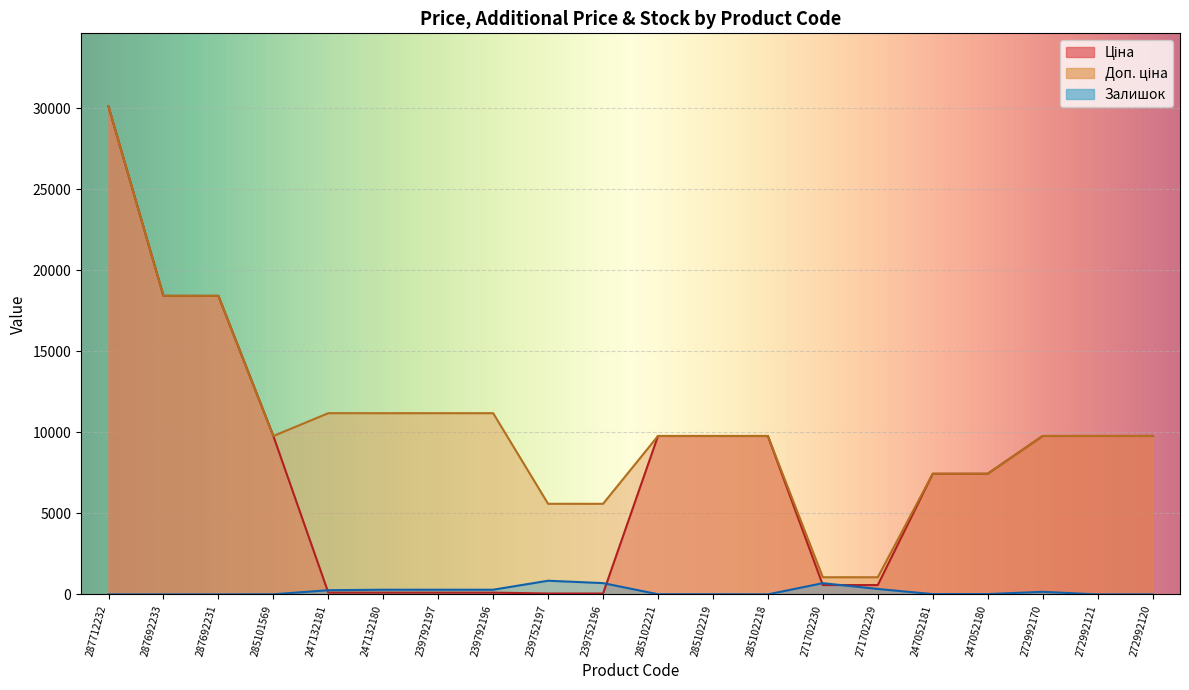

What is the value of the Залишок point at the 12th from the left?

11.0